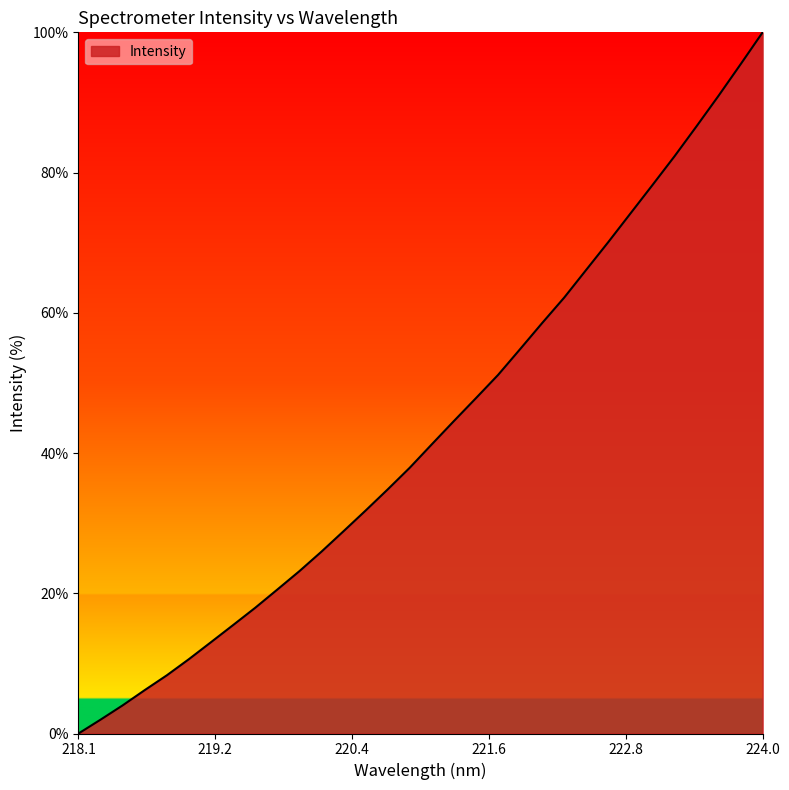

What is the greatest value displayed?

100.0